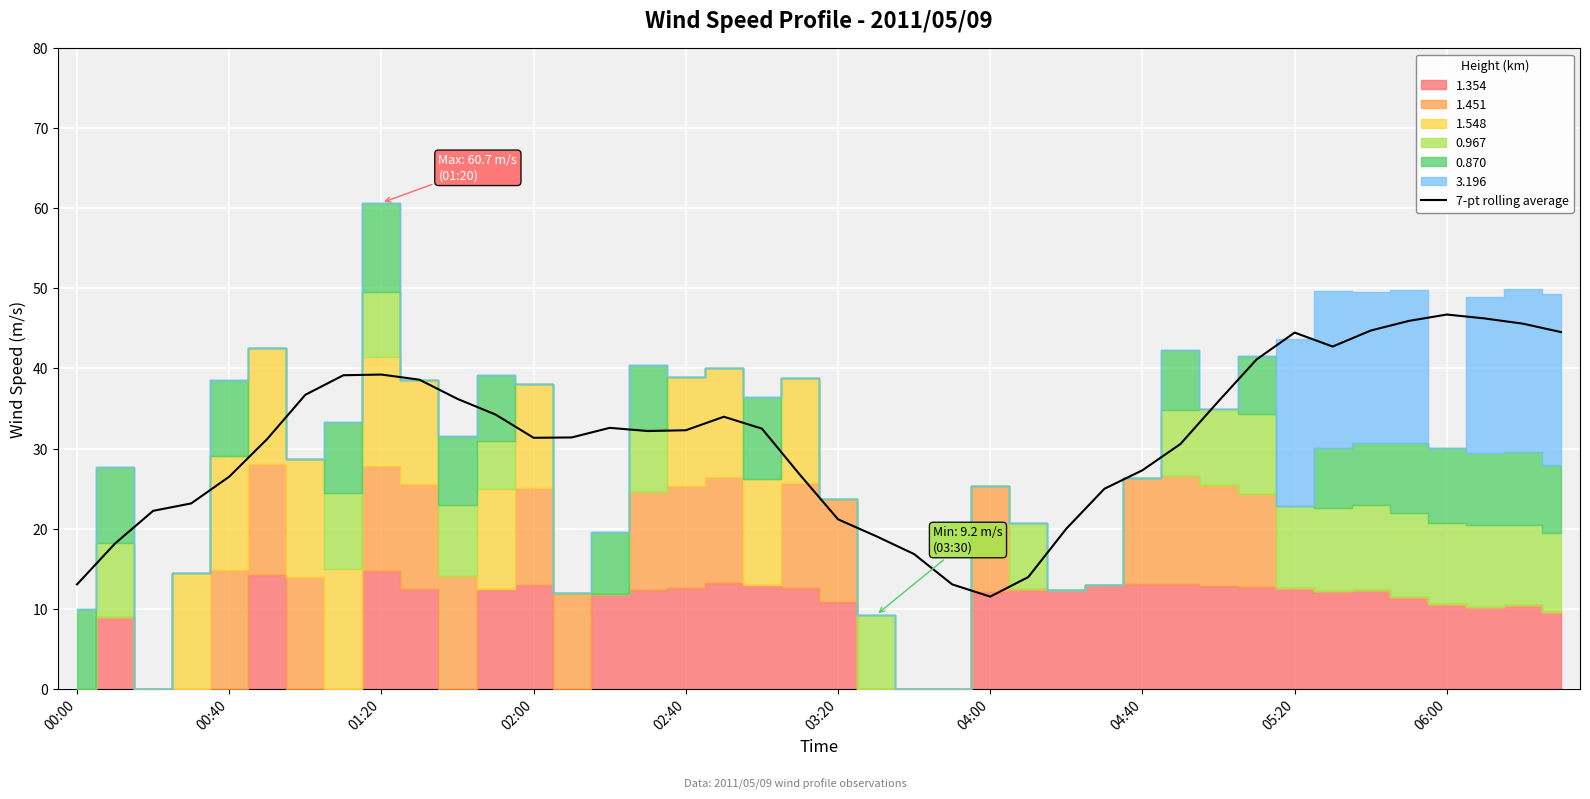

How many lines are shown in the chart?

1